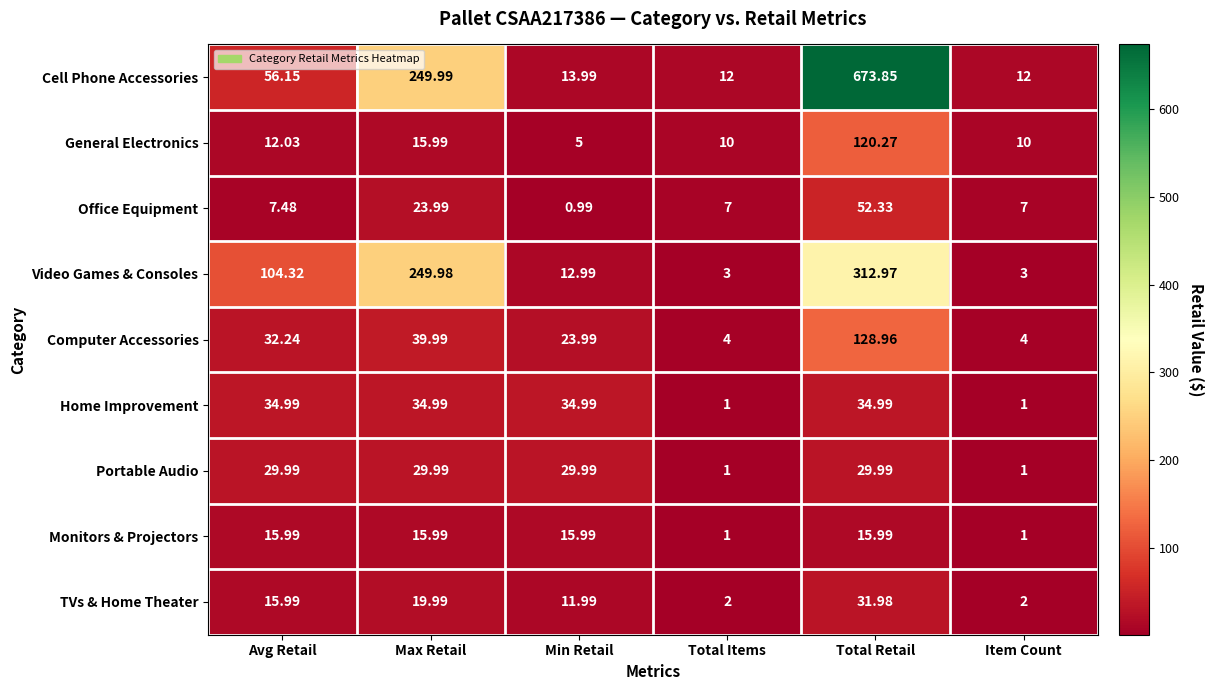

Which series has the largest range (max minus min)?

Cell Phone Accessories